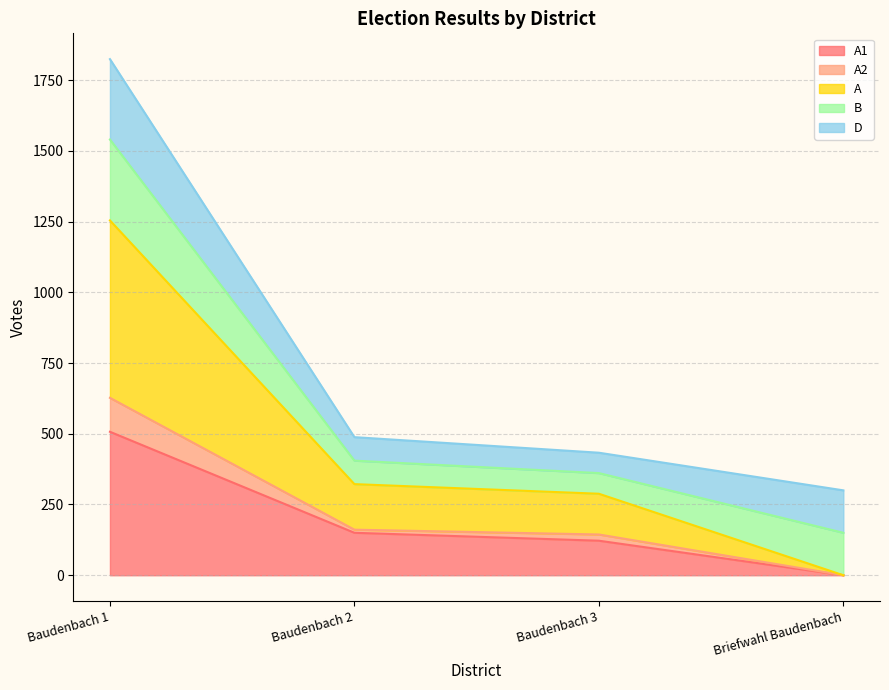

What position from the left is Baudenbach 1?

1